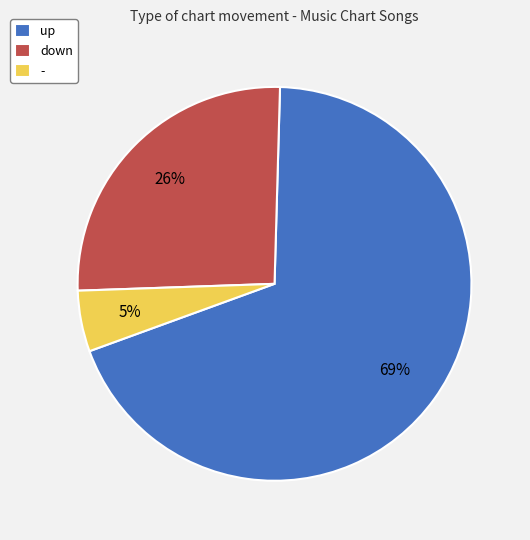

The - slice represents 5% of the pie. True or false?

True